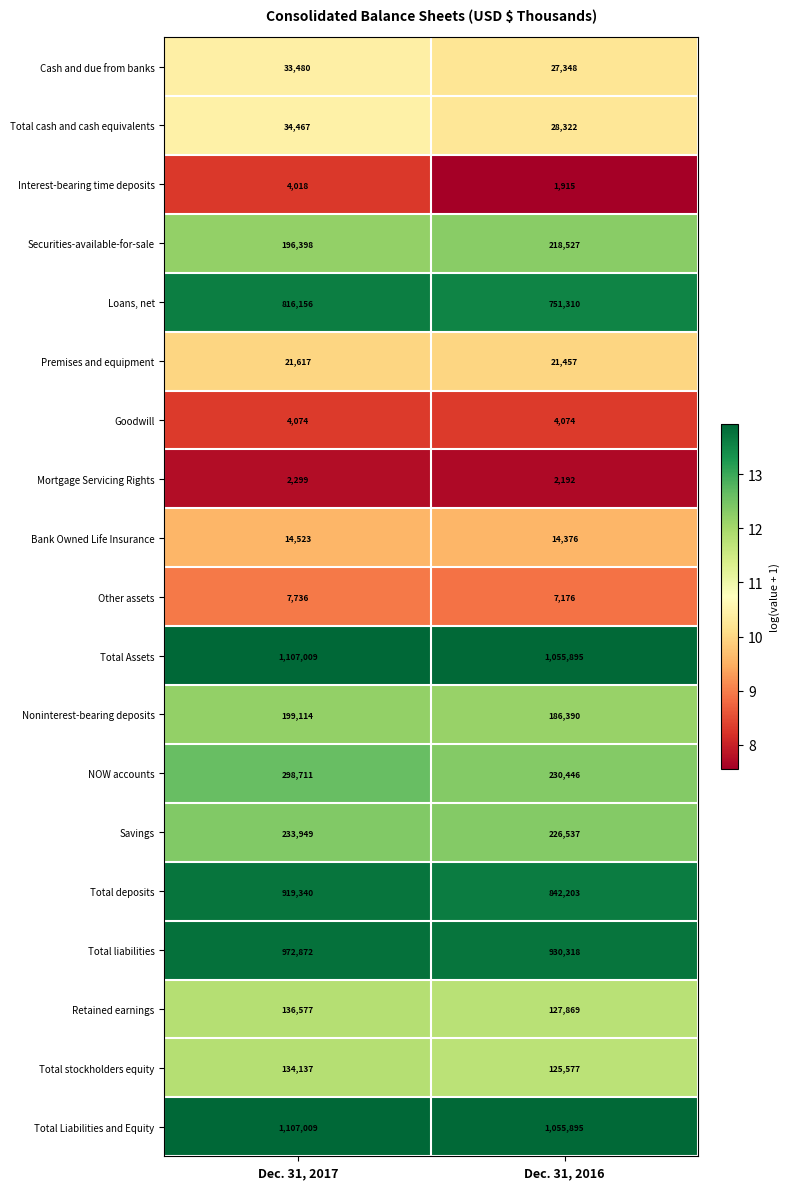

Which series has the widest spread of values?

Total deposits